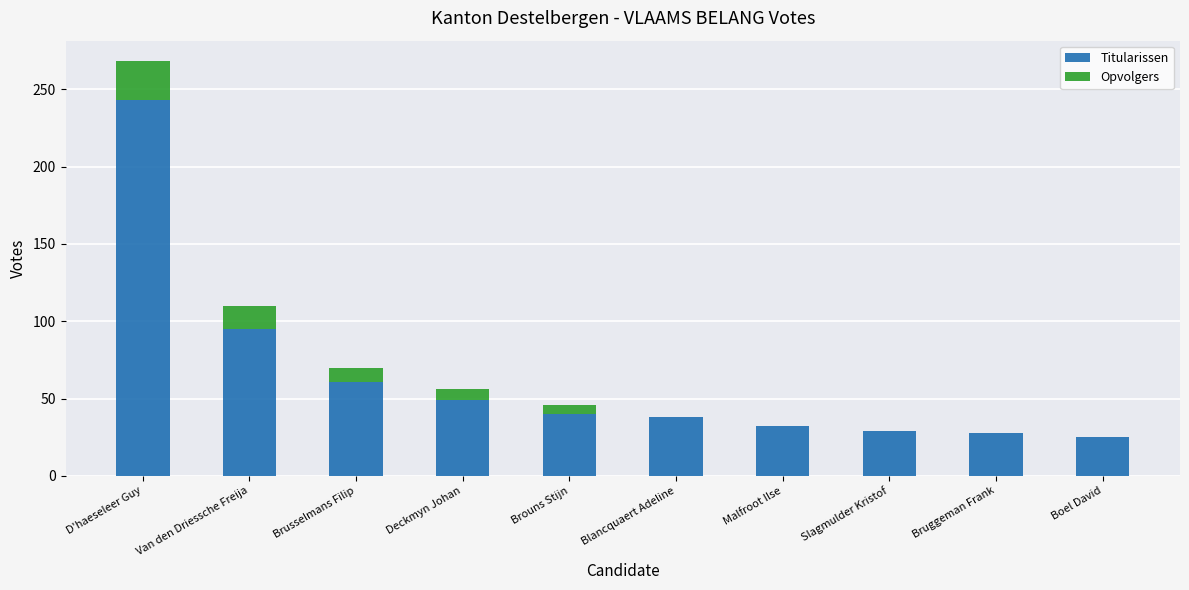

What is the highest value of the Titularissen series?

243